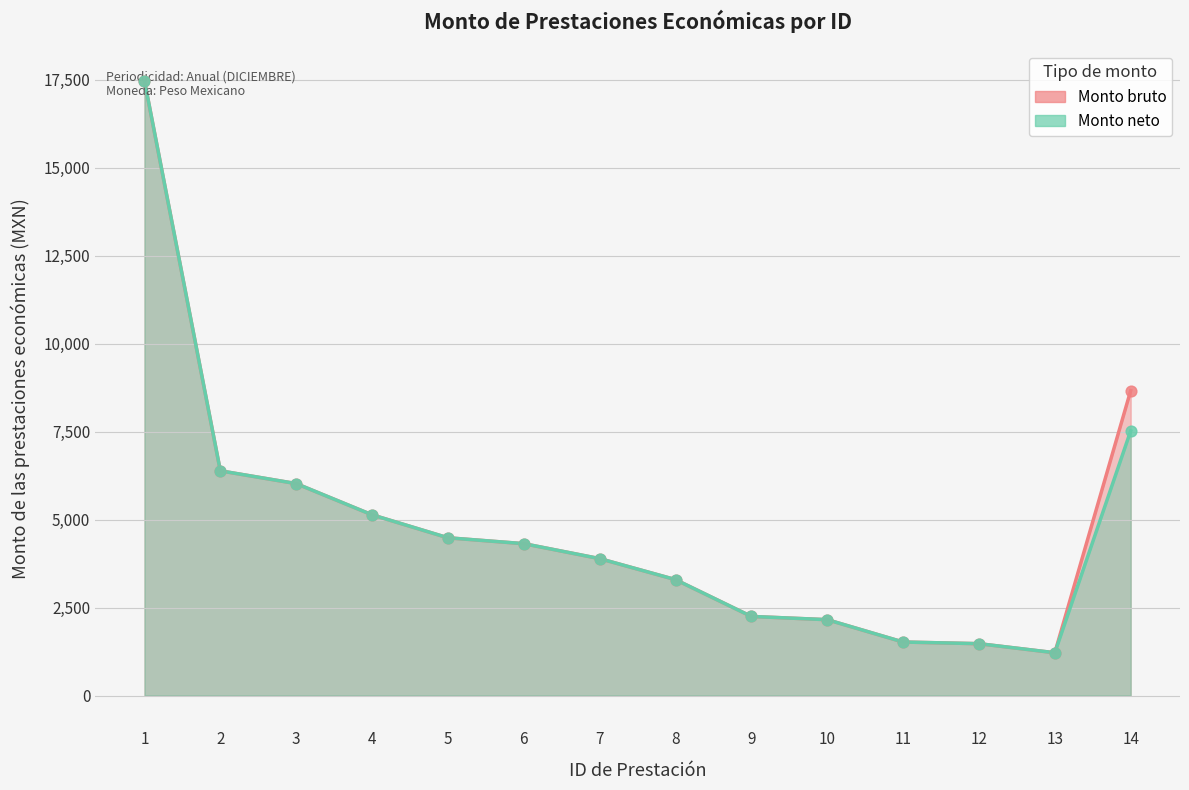

At how many categories does at least one series exceed 9086?

1